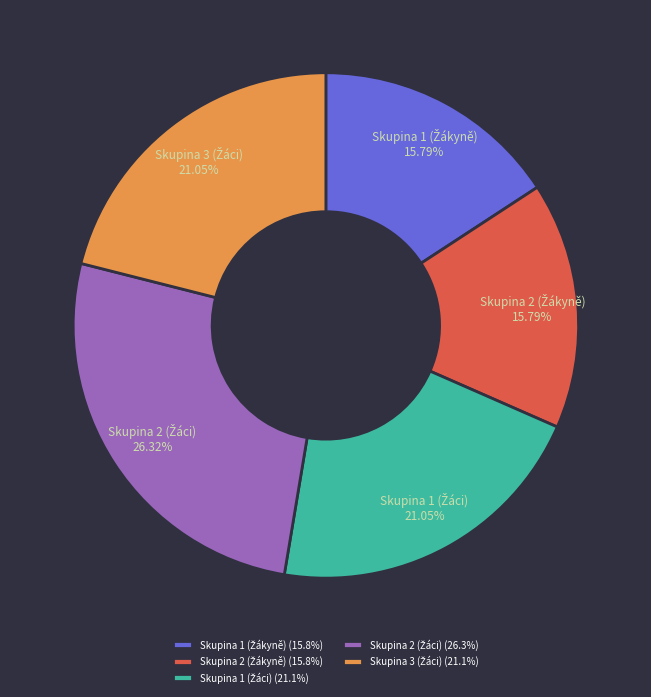

Does any single category account for the majority?

No